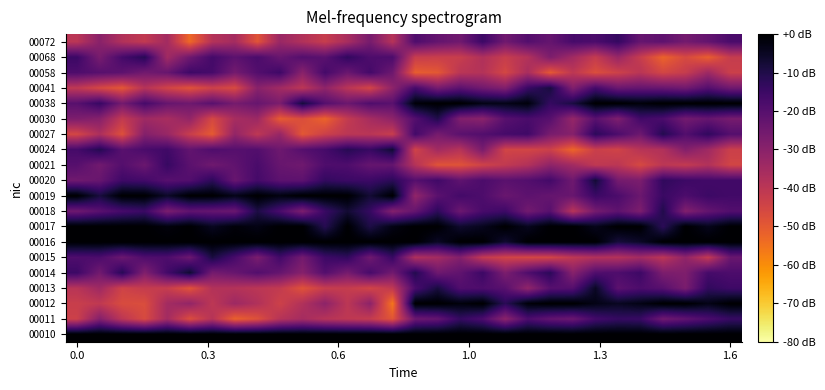

How many distinct data groups are displayed?

20